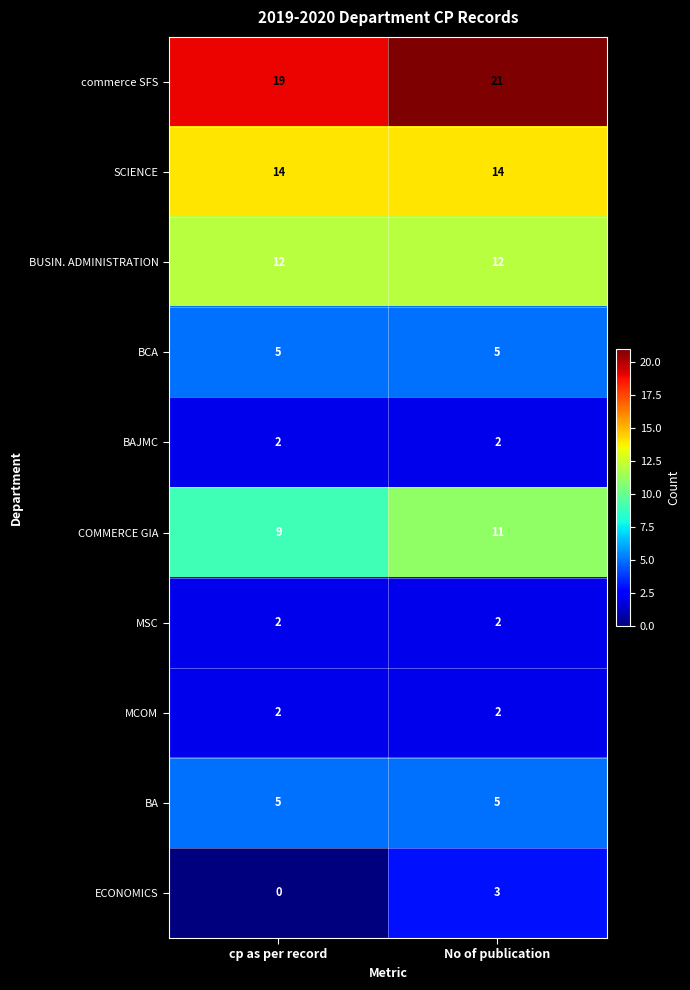

Count the number of categories in the chart.

2